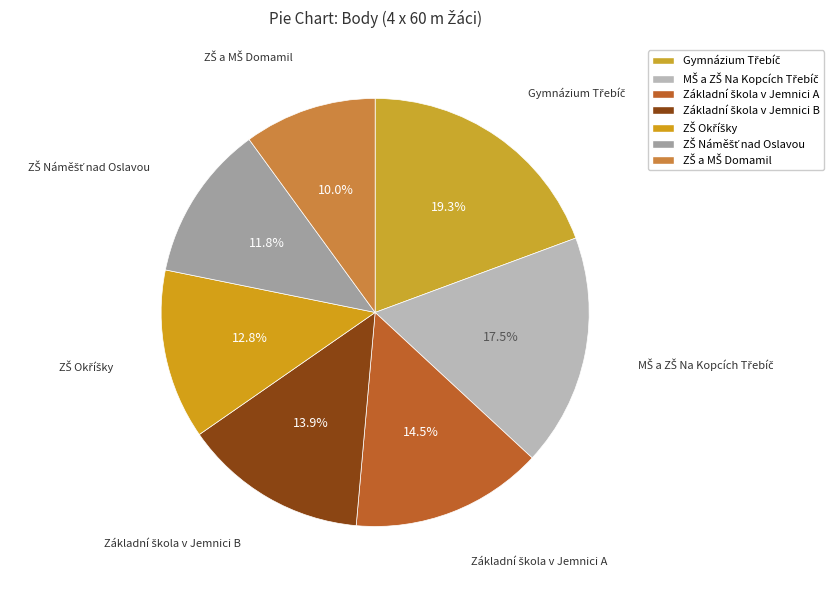

The MŠ a ZŠ Na Kopcích Třebíč slice represents 11% of the pie. True or false?

False